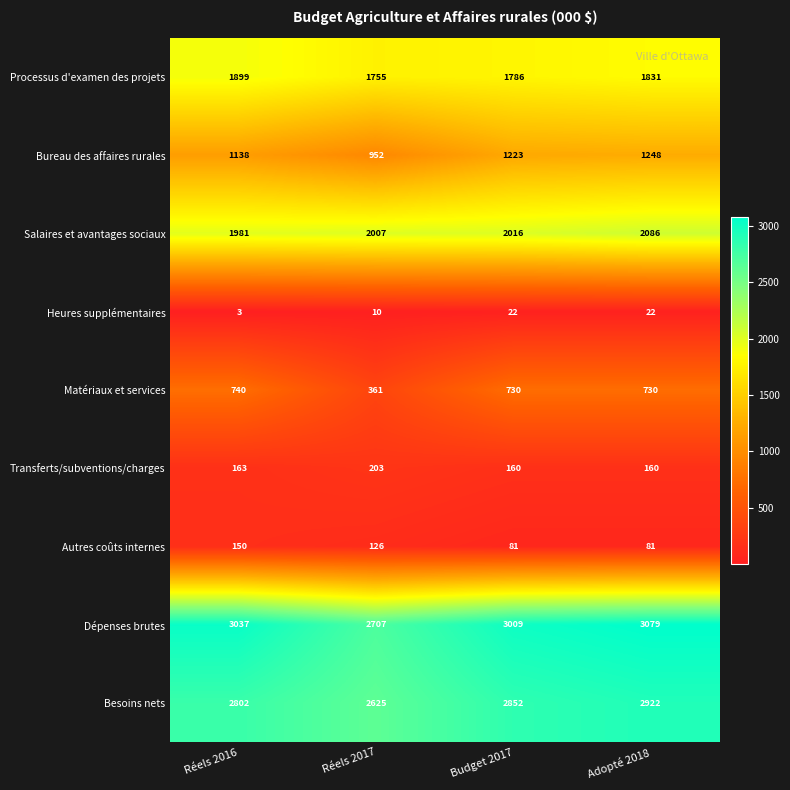

Rank the series at Adopté 2018 from lowest to highest value.

Heures supplémentaires, Autres coûts internes, Transferts/subventions/charges, Matériaux et services, Bureau des affaires rurales, Processus d'examen des projets, Salaires et avantages sociaux, Besoins nets, Dépenses brutes